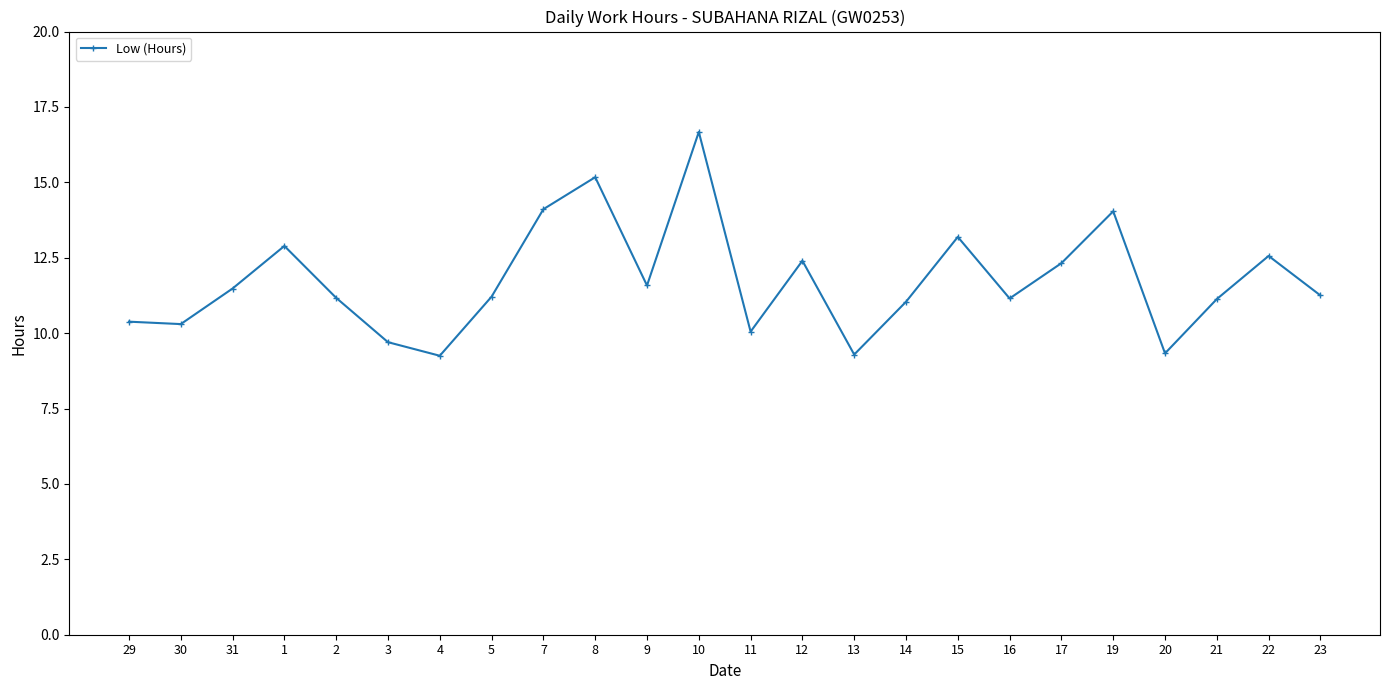

What is the value of the 4th point from the left?

12.9